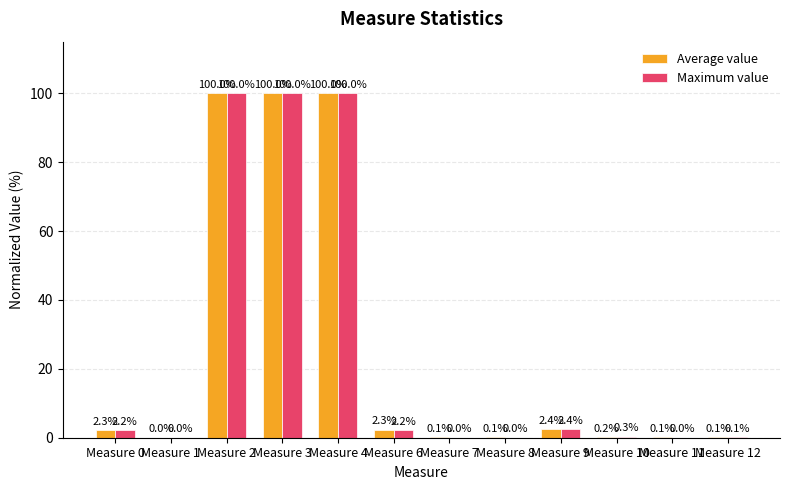

At which label is Maximum value closest to 50?

Measure 9